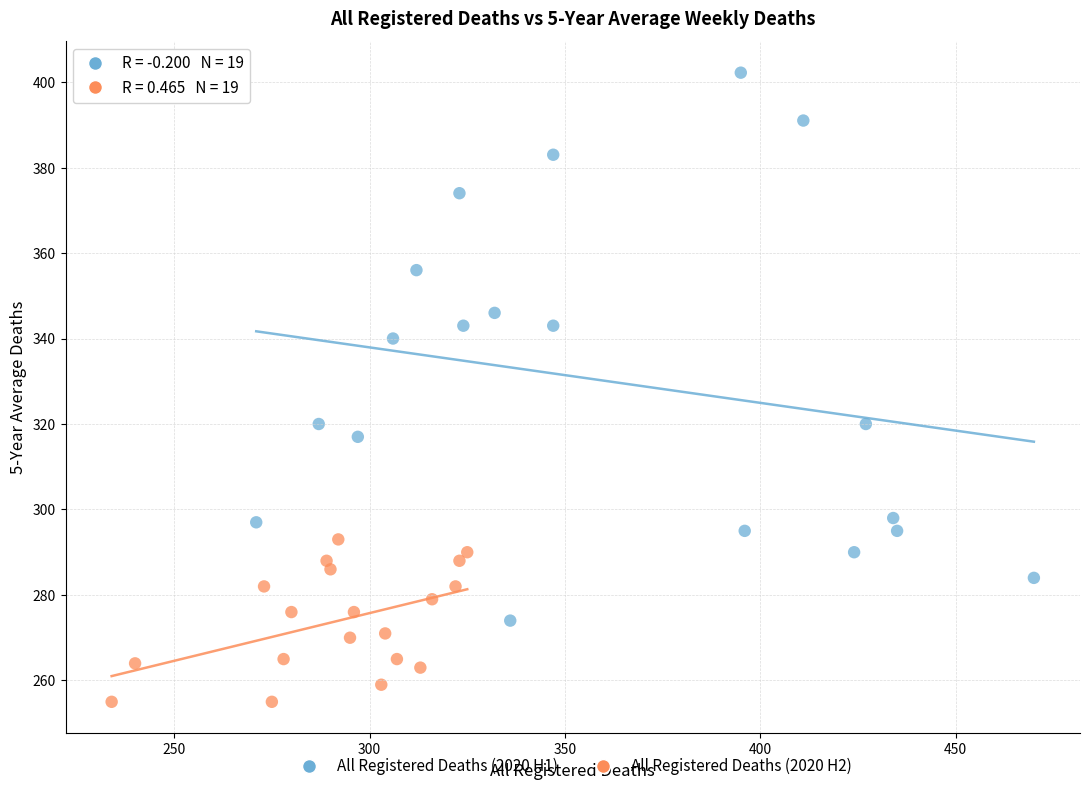

Which series contains the highest Y value?

All Registered Deaths (2020 H1)